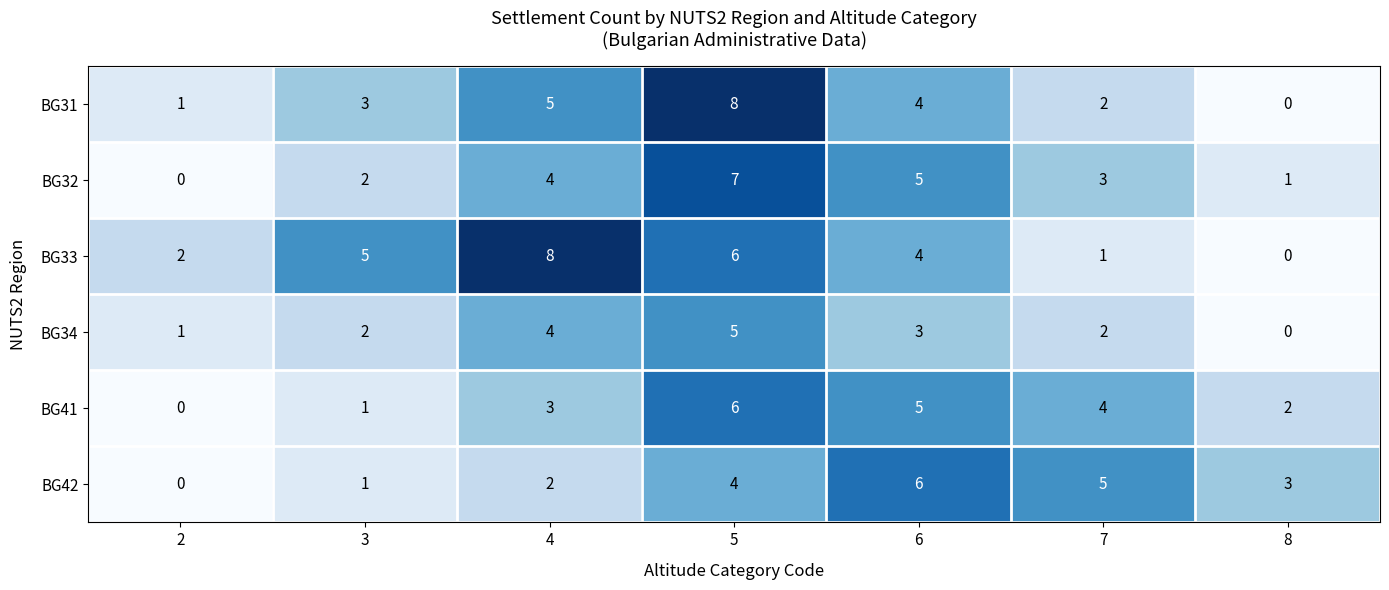

How many values in BG33 are above zero?

6